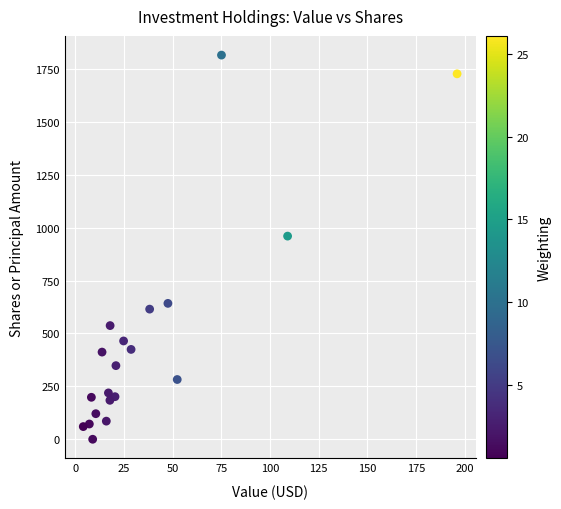

What Y value in the scatter plot is closest to 907?

960.3